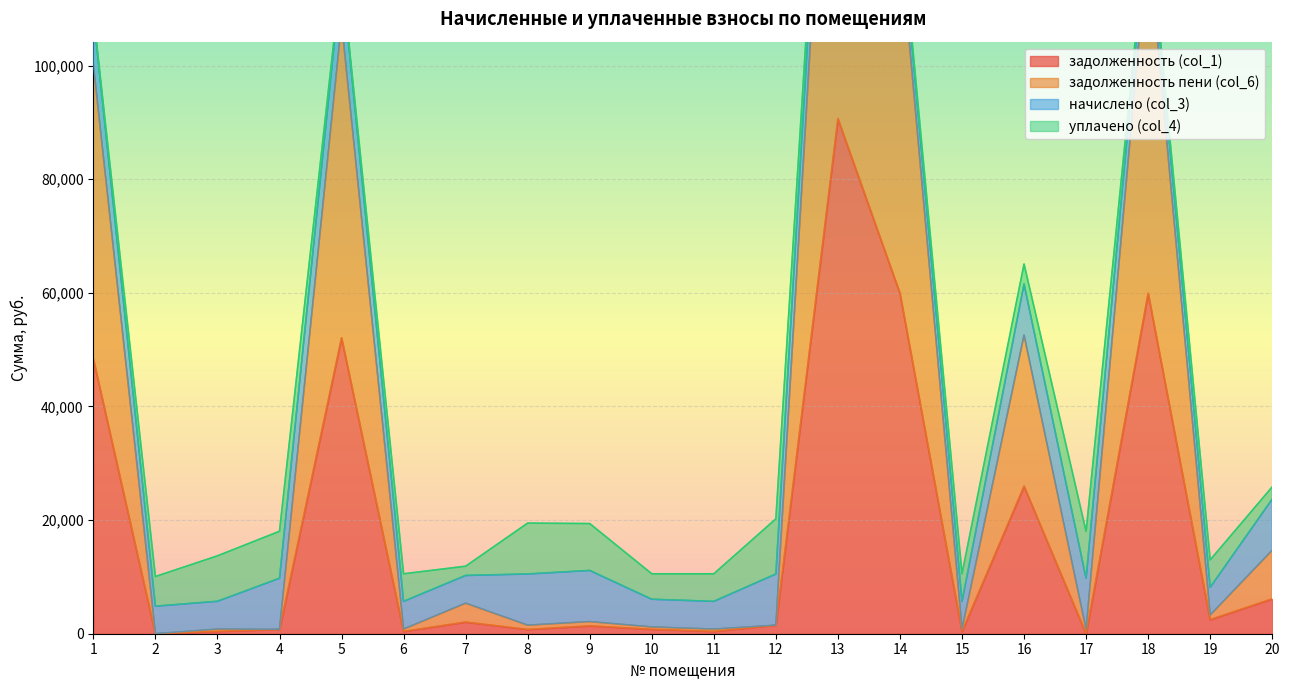

What is the sum of all задолженность (col_1) values?

354461.1